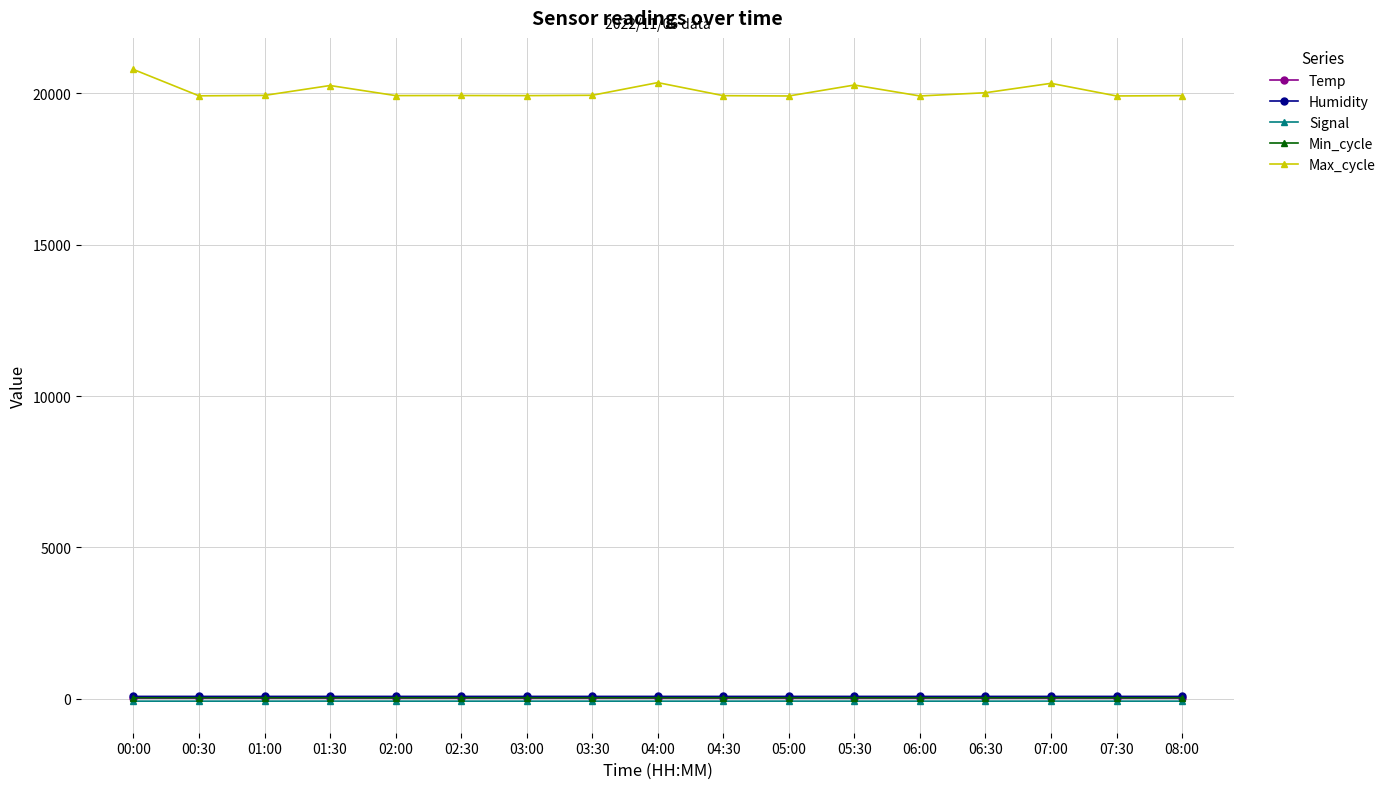

Which series has the largest range (max minus min)?

Max_cycle